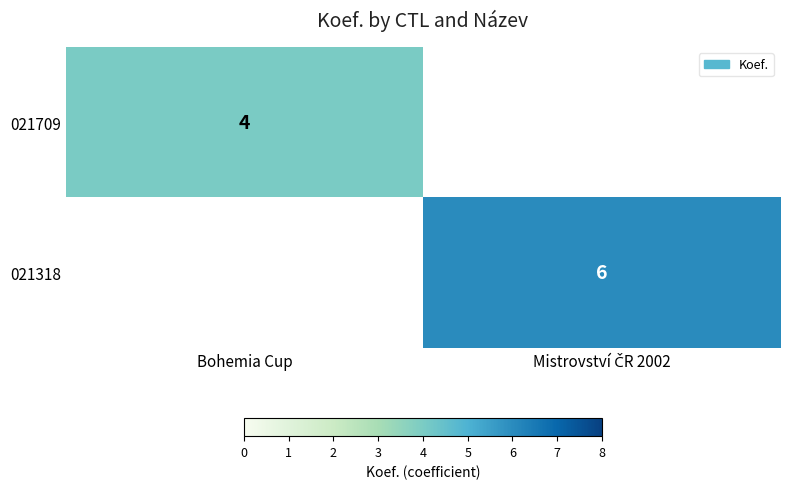

At how many categories does at least one series exceed 0?

2